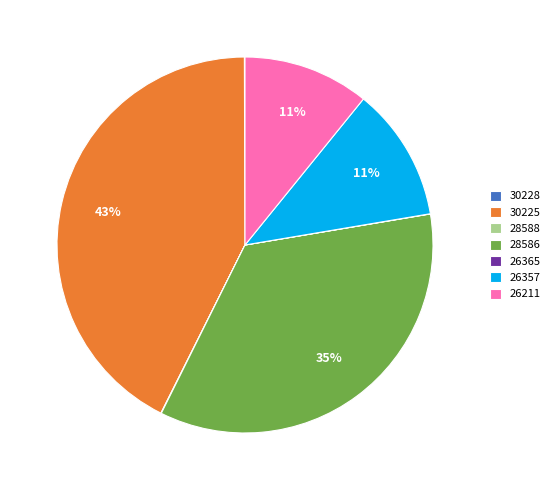

What is the largest slice in the pie chart?

30225